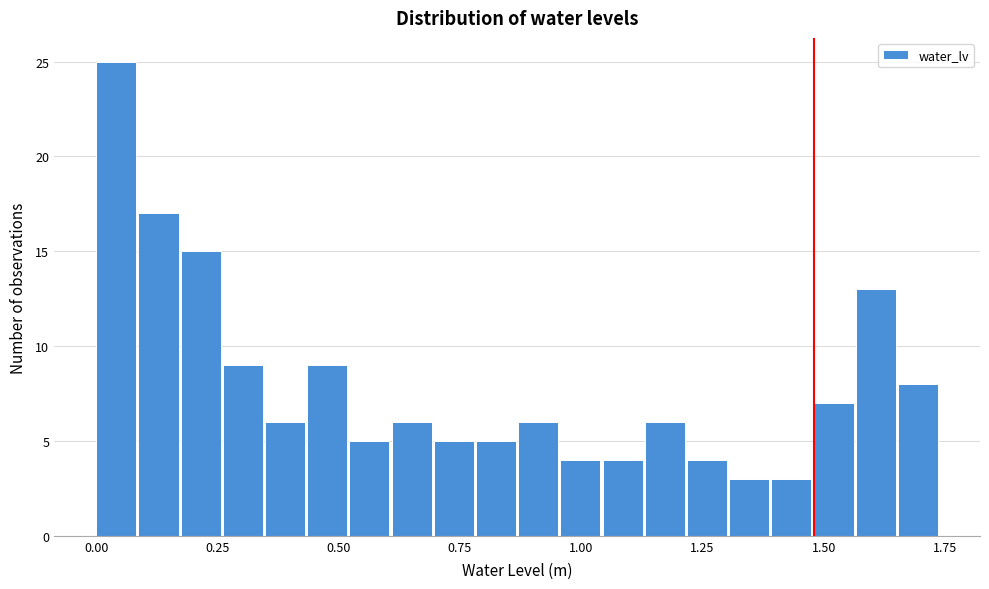

Read against the x-axis, roughly where is the centre of the tallest bar?

0.05